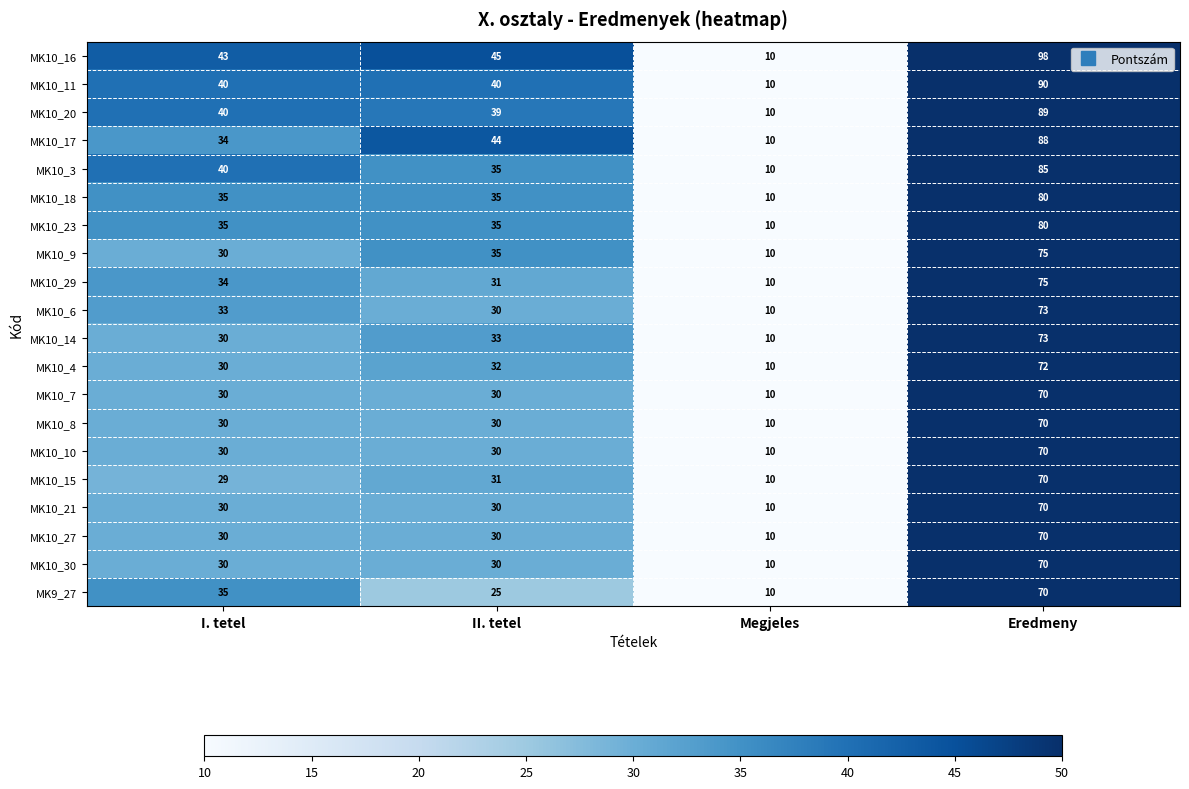

Which category has the lowest value across all series?

Megjeles